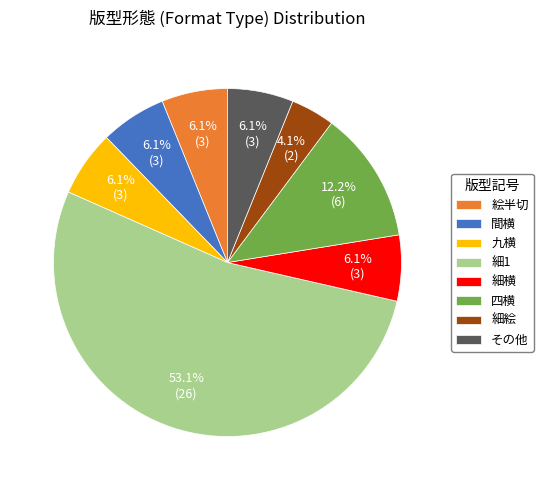

The 間横 slice represents 1% of the pie. True or false?

False